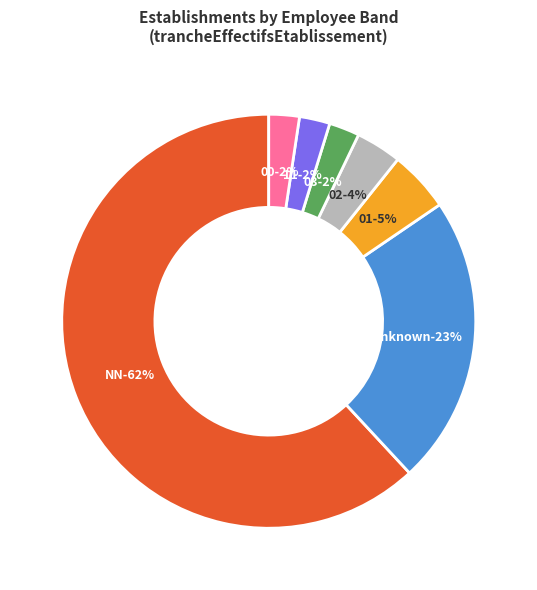

To the nearest percent, what is the difference between the largest and smallest slice percentages?

60%